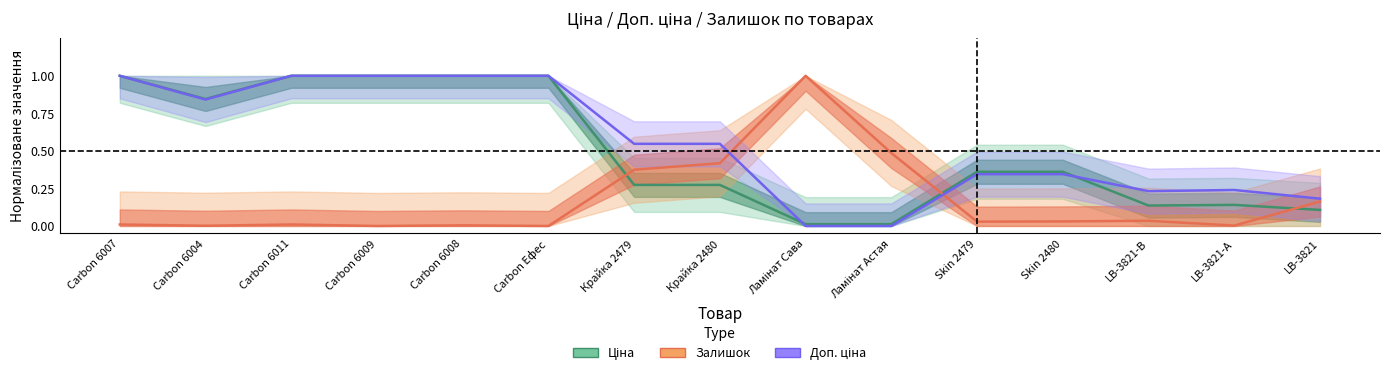

What is the label of the 6th point from the right?

Ламінат Астая